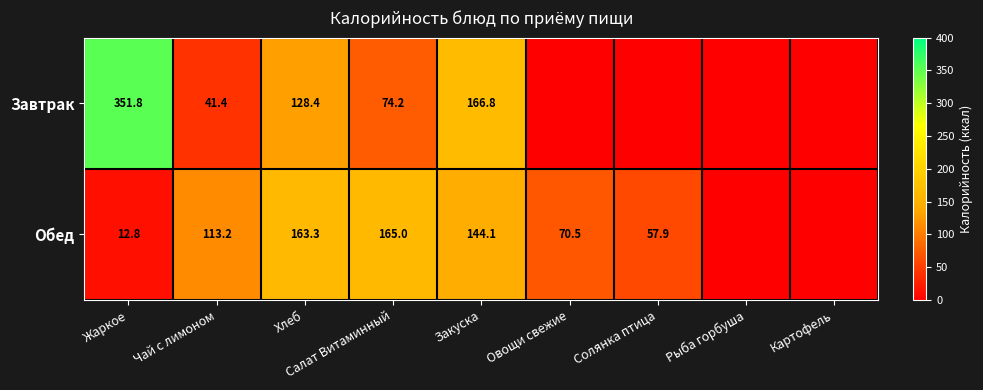

The Обед series shows 113.2 at Чай с лимоном. True or false?

True